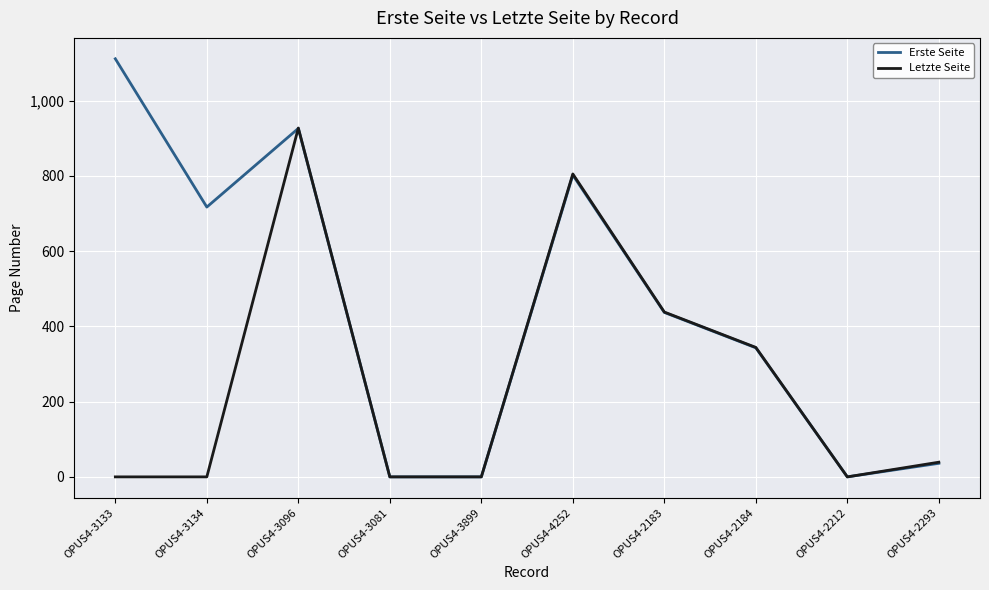

List the series in order of their peak value, lowest first.

Letzte Seite, Erste Seite